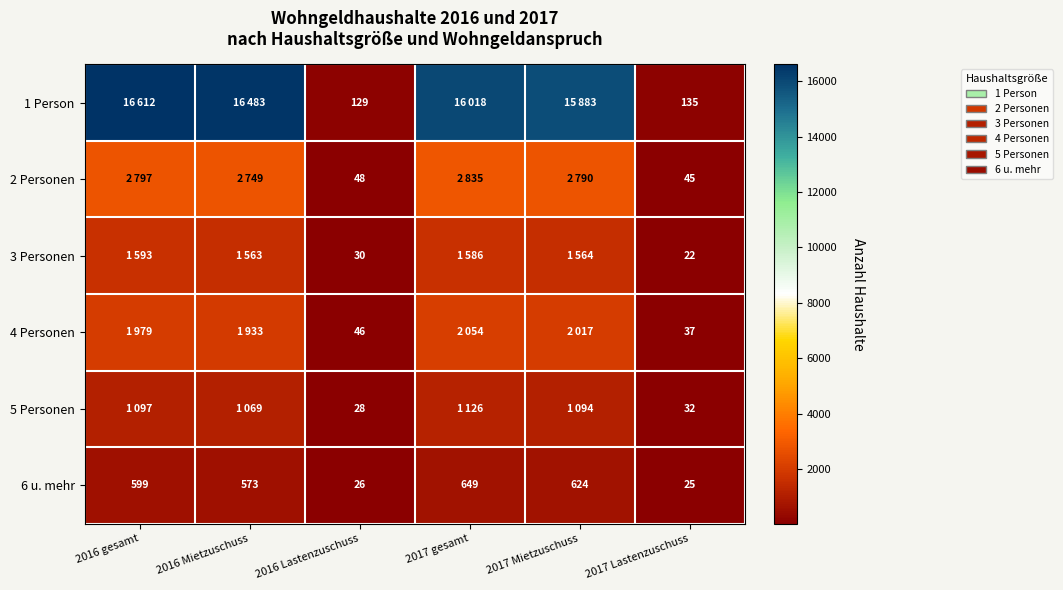

True or false: 2 Personen has a value of 45 at 2017 Lastenzuschuss.

True